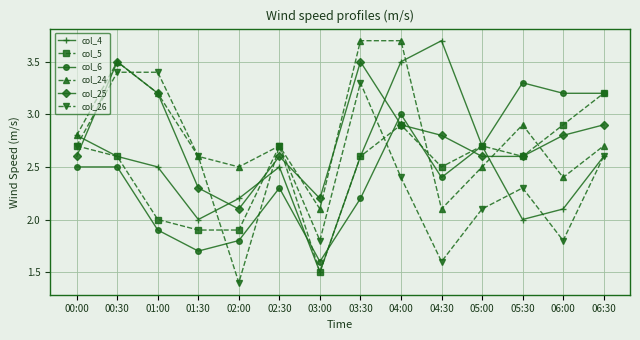

What value does the col_5 series have at 01:00?

2.0